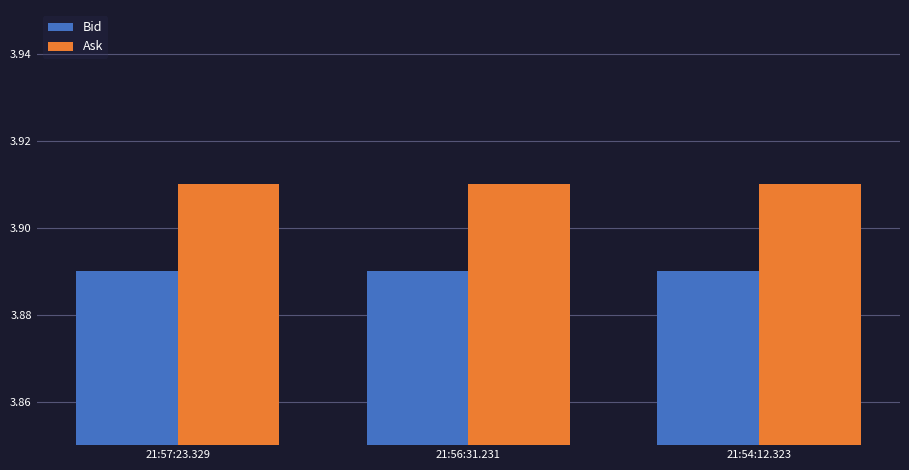

Is the value of Bid at 21:56:31.231 greater than the value of Ask at 21:54:12.323?

No